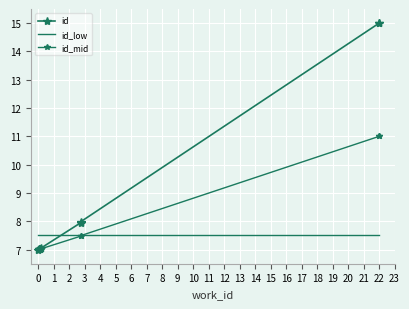

List the series in order of their overall mean, lowest first.

id_low, id_mid, id